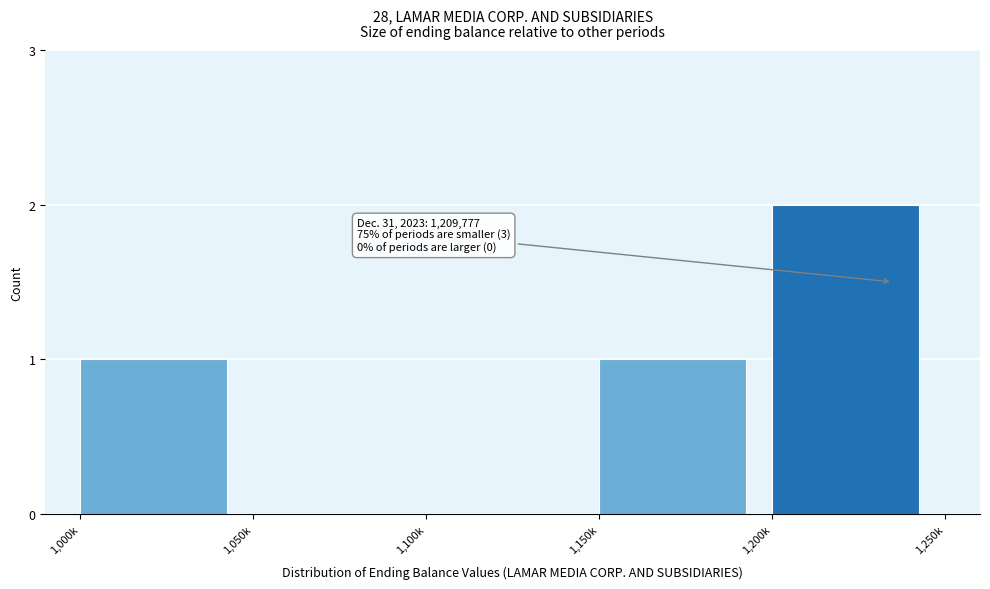

Reading right to left, list all the values displayed in this chart.

1,200k=2	1,150k=1	1,100k=0	1,050k=0	1,000k=1